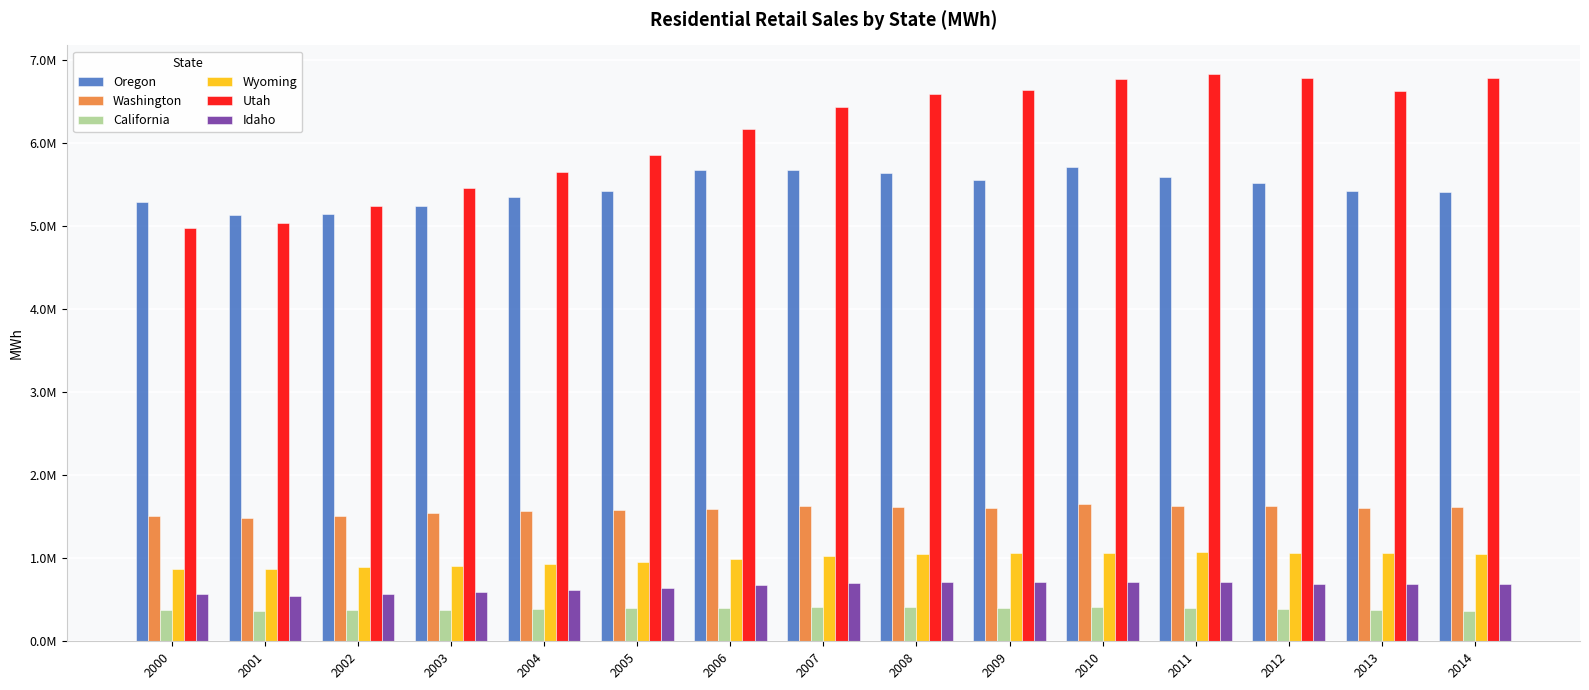

The value of Oregon at 2012 is 5525383.2. True or false?

True